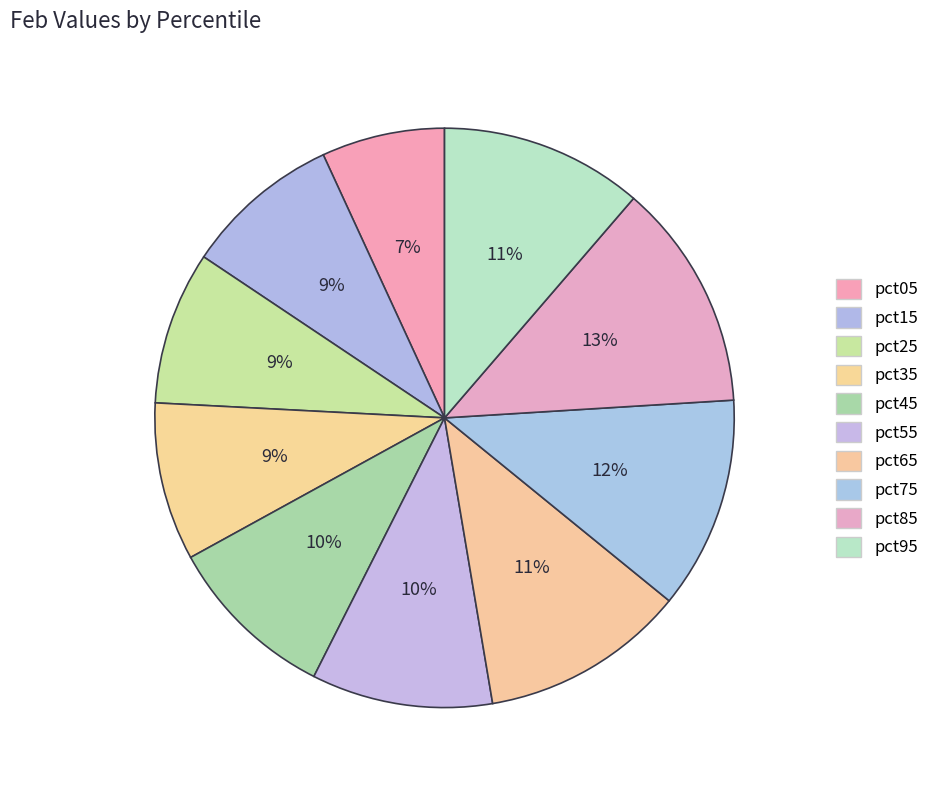

Does pct85 account for over 50% of the chart?

No